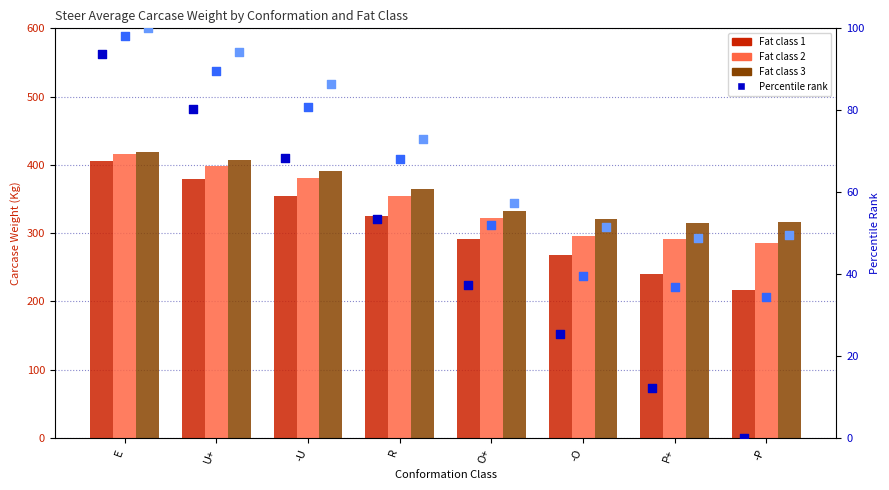

Which series contains the highest Y value?

Fat class 3